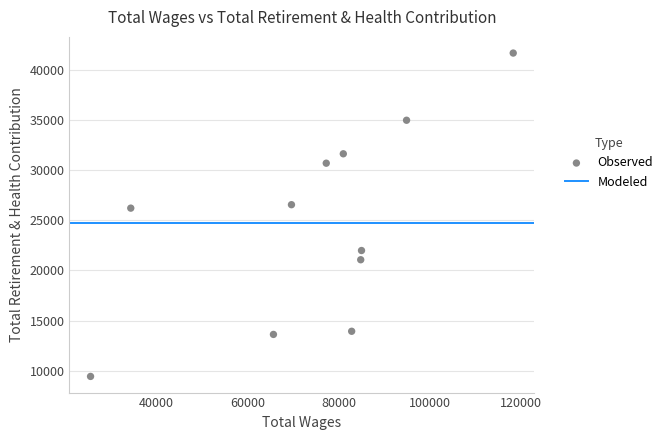

What is the average X value?

74493